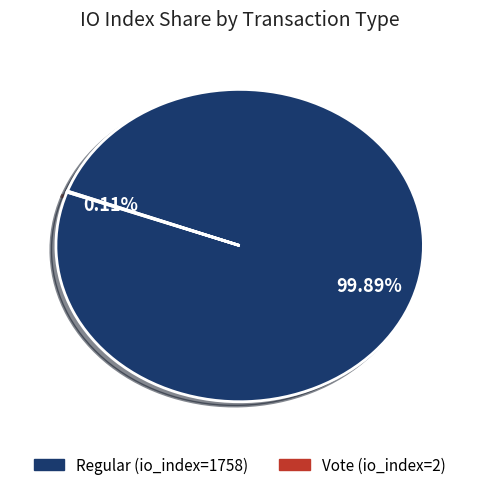

Does any single category account for the majority?

Yes